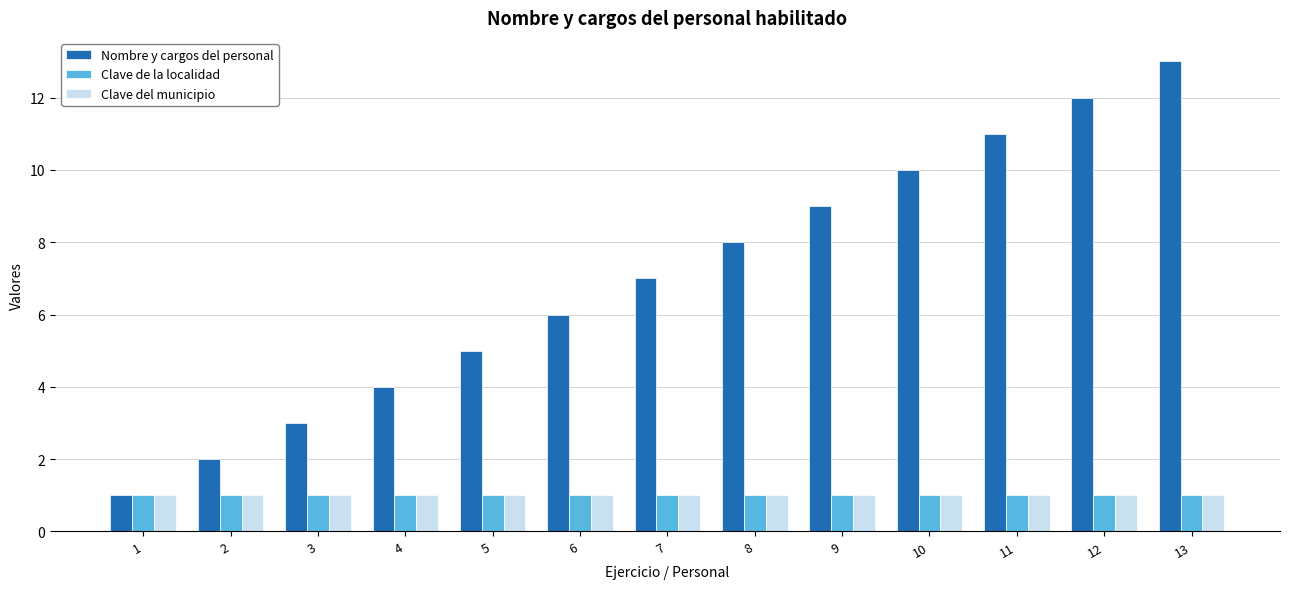

Is it true that Clave de la localidad equals 1 at 10?

True